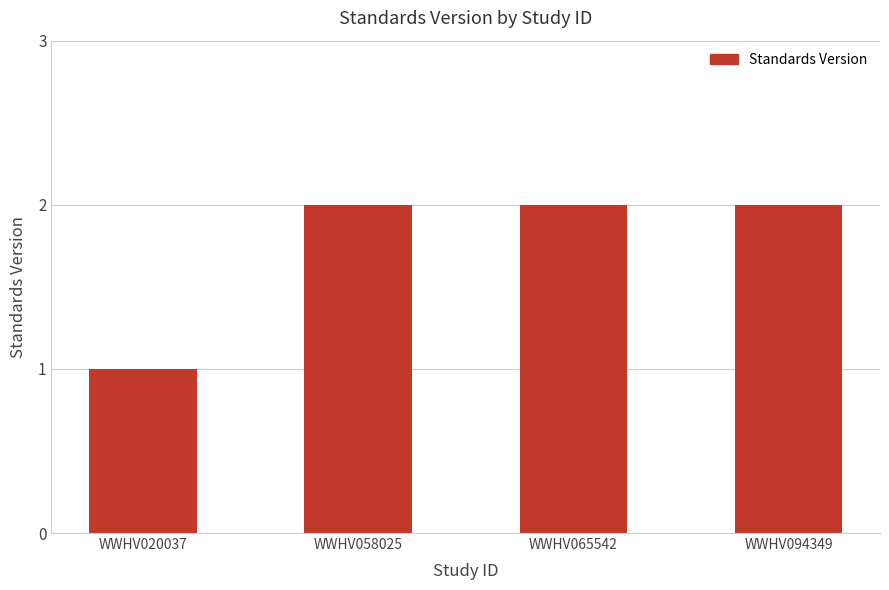

What is the ratio of the value at WWHV065542 to the value at WWHV020037?

2.0